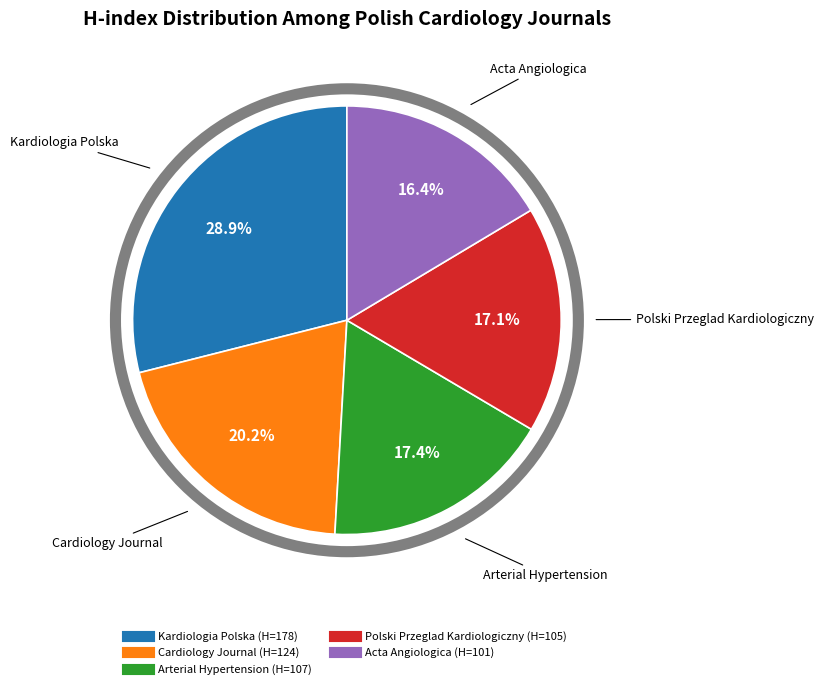

Between Arterial Hypertension and Kardiologia Polska, which is larger?

Kardiologia Polska